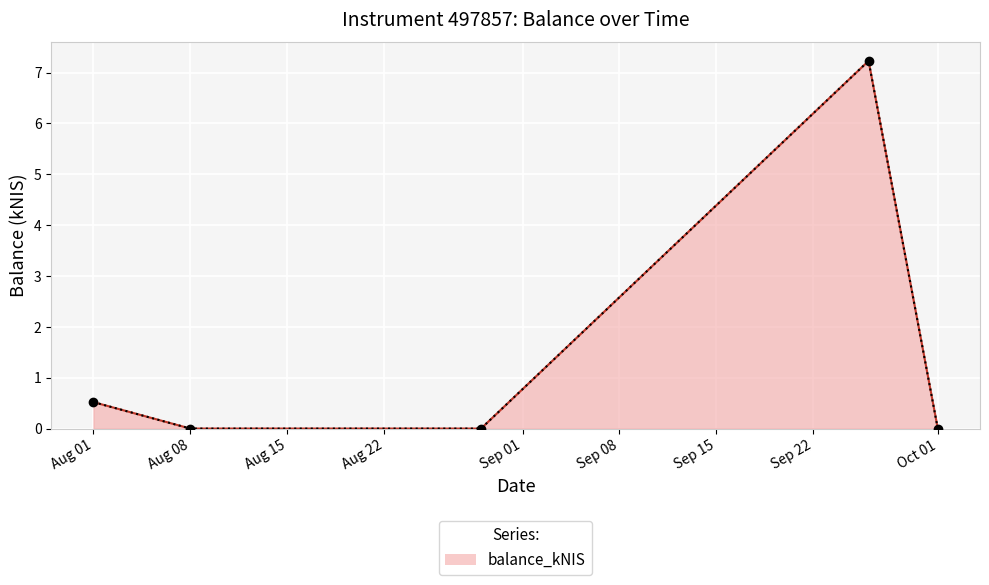

True or false: there are more than 0 points higher than both neighbors.

True